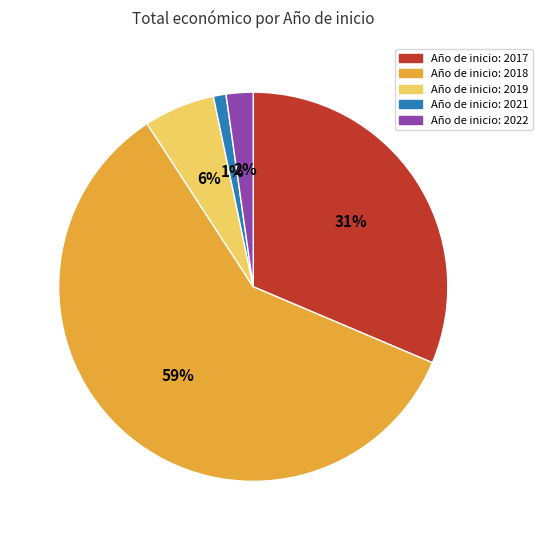

To the nearest percent, what is the average slice percentage?

20%